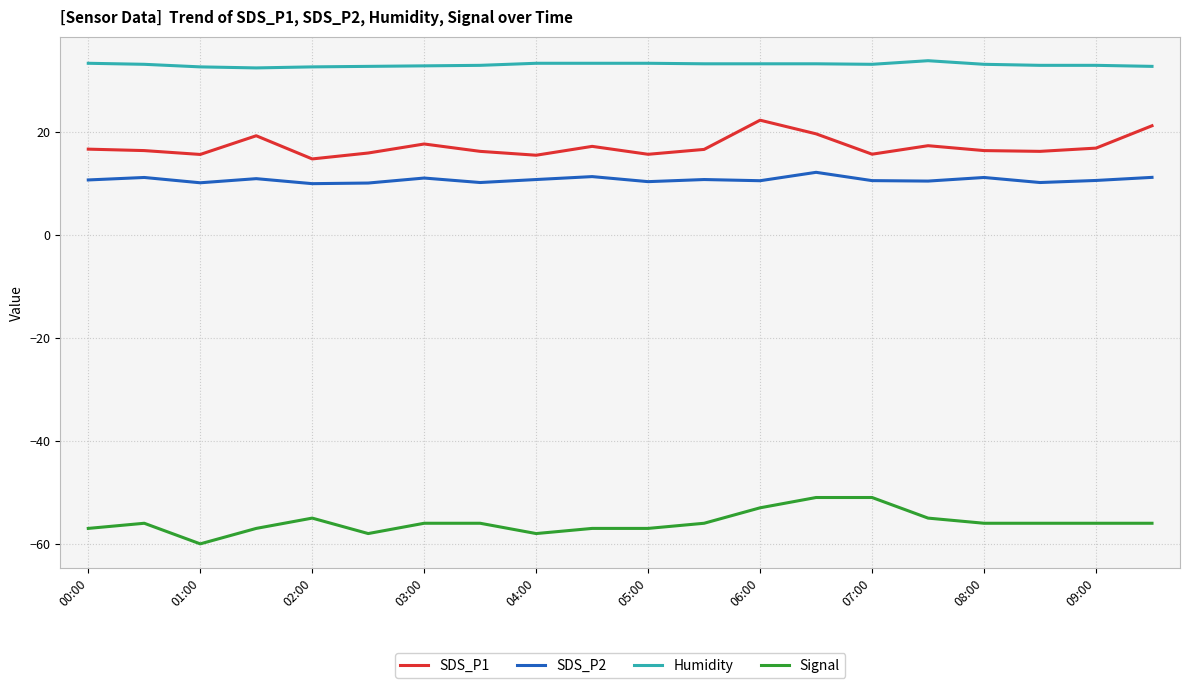

Which series has the largest total across all categories?

Humidity